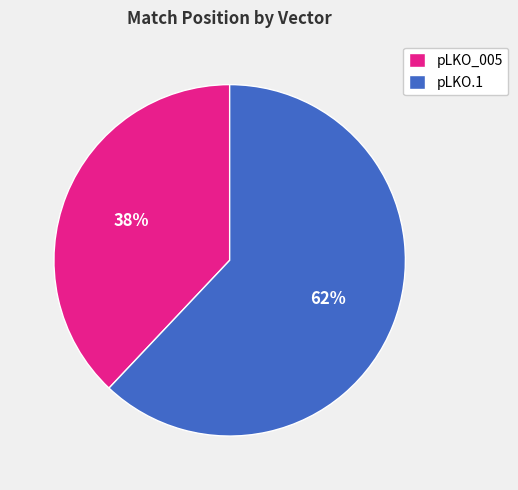

Which slice is the smallest?

pLKO_005